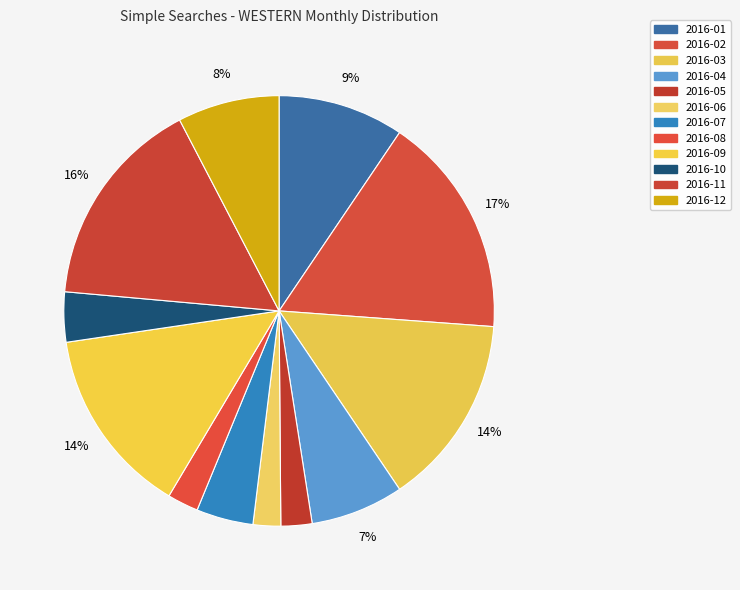

What is the ratio of the value at 2016-12 to the value at 2016-07?

1.8